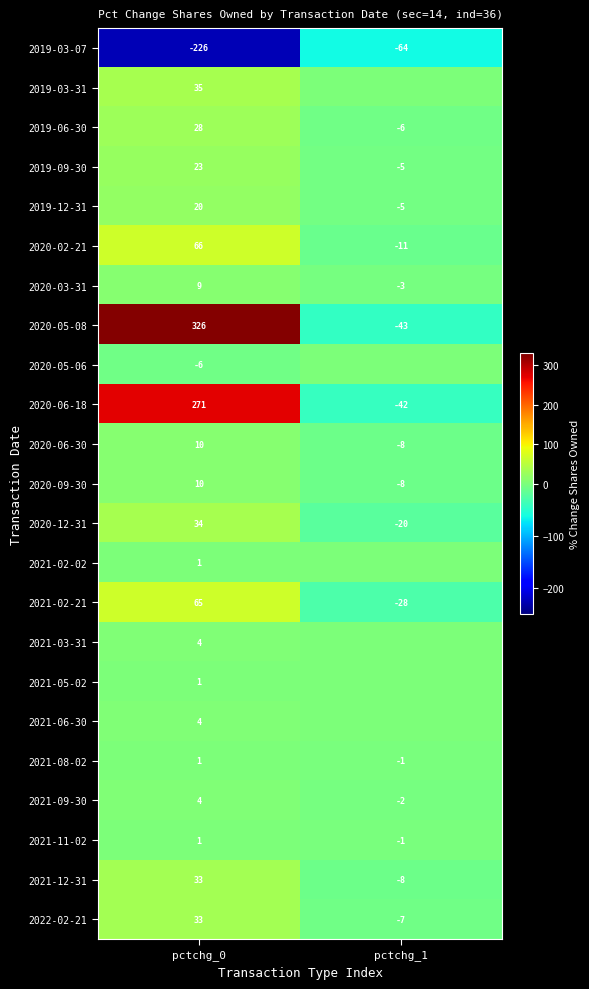

How many categories are shown in the chart?

2